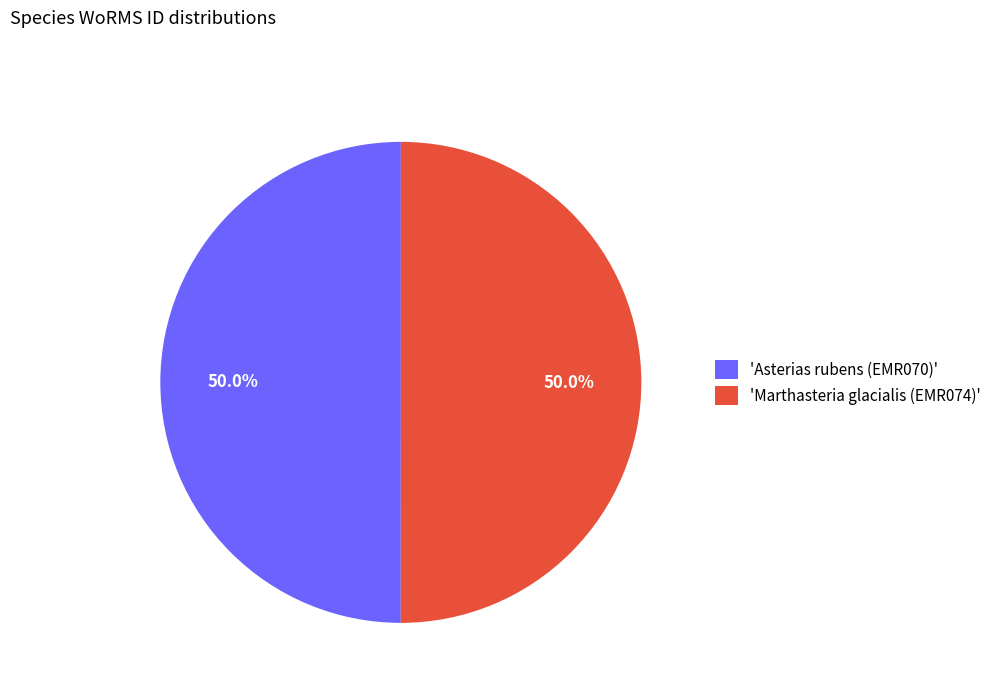

To the nearest percent, what is the average slice percentage?

50%